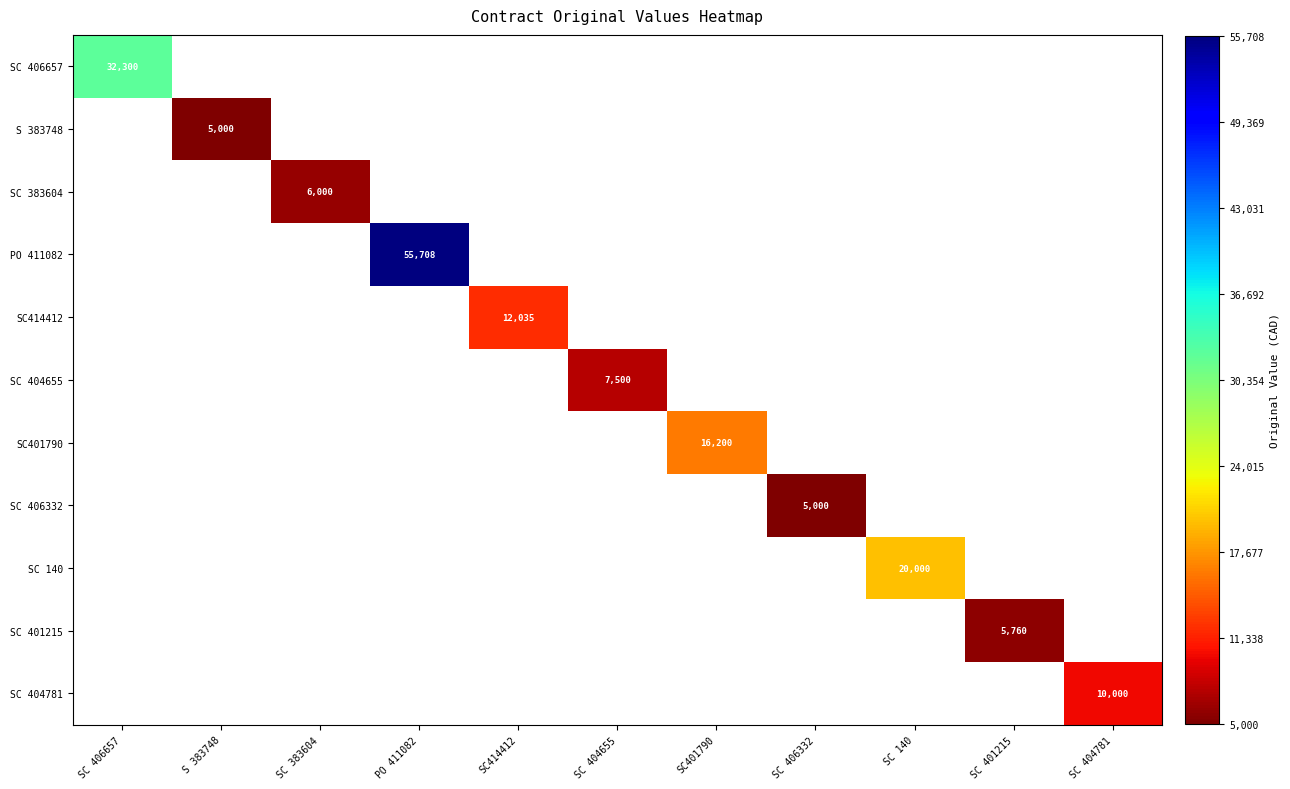

True or false: SC 140 has a value of 20000 at SC 140.

True